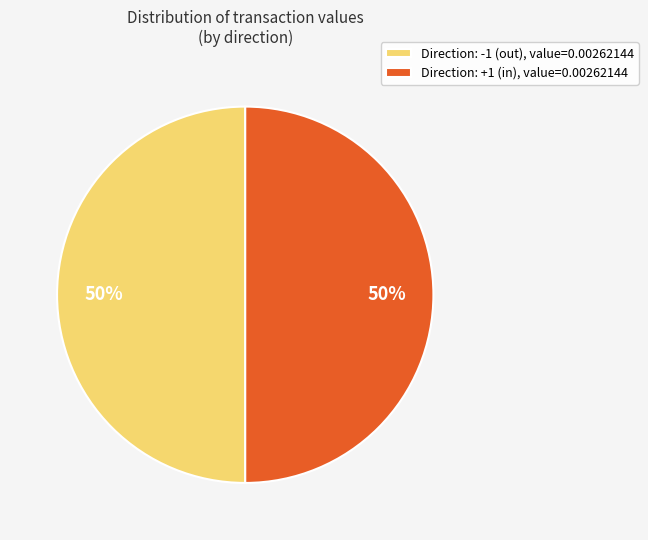

What percentage is the Direction: +1 (in), value=0.00262144 slice, to the nearest percent?

50%